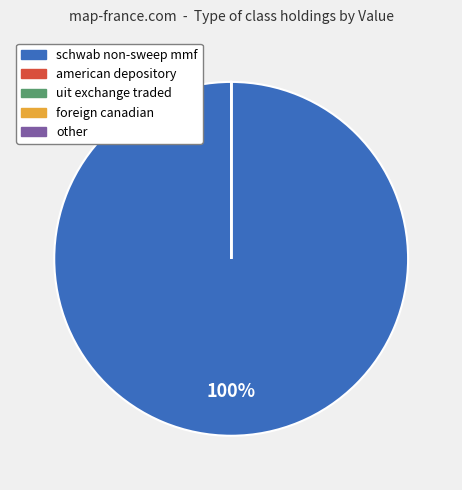

To the nearest percent, what is the difference between the largest and smallest slice percentages?

100%